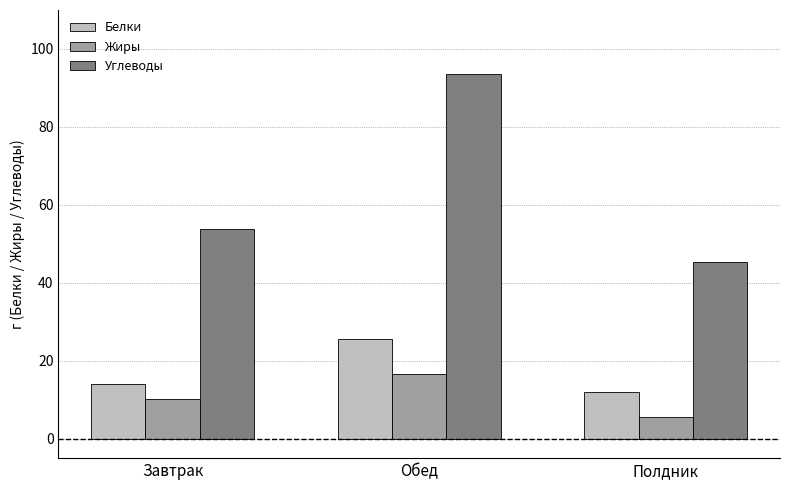

What is the spread (max minus min) of values at Полдник?

39.8